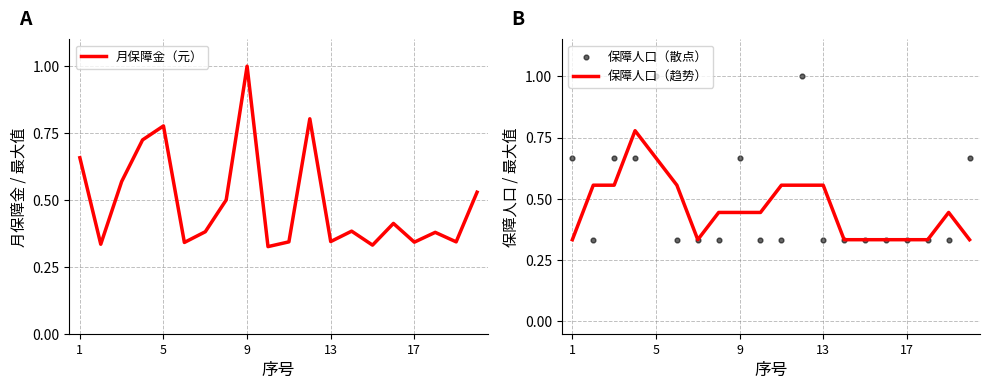

Is the value of 月保障金（元） at 11 greater than the value of 保障人口（散点） at 10?

Yes